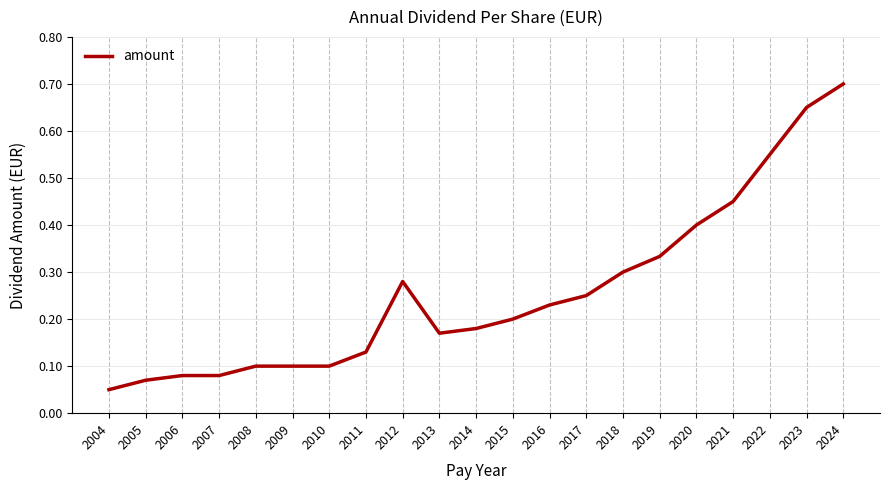

Between 2023 and 2011, which is larger?

2023